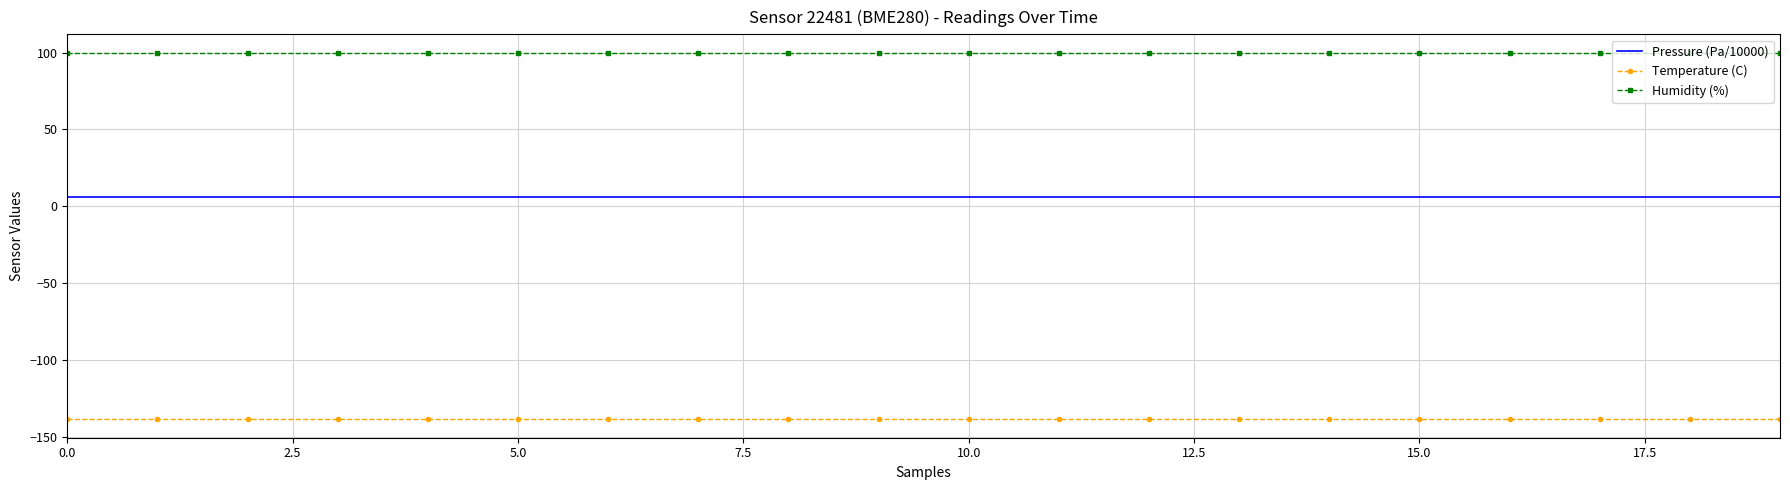

Rank the series by their average value, from lowest to highest.

Temperature (C), Pressure (Pa/10000), Humidity (%)